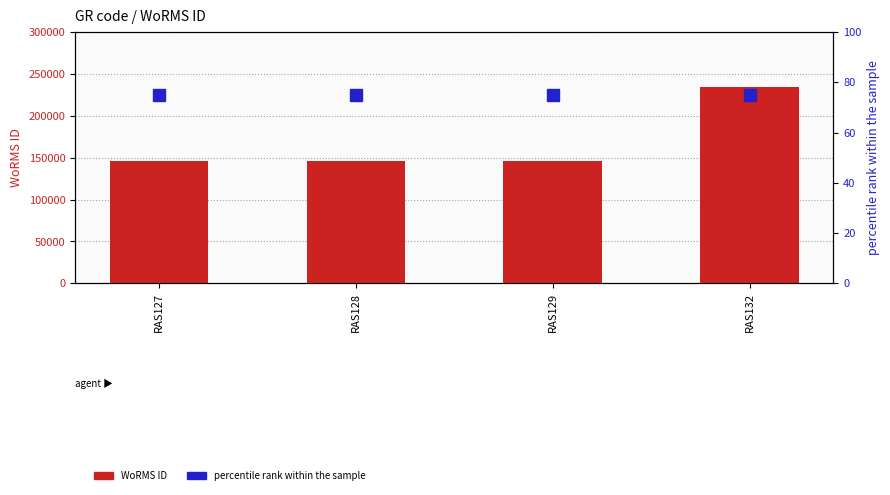

What are all the series names shown in the legend?

WoRMS ID, percentile rank within the sample